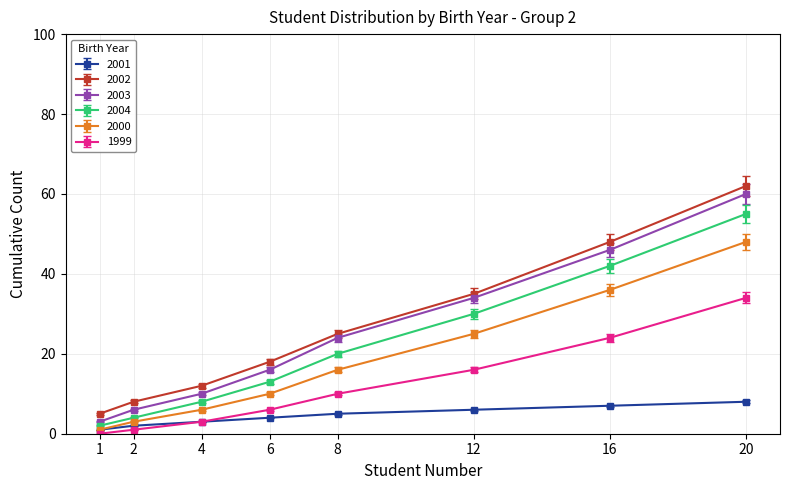

What is the minimum value for 2003?

3